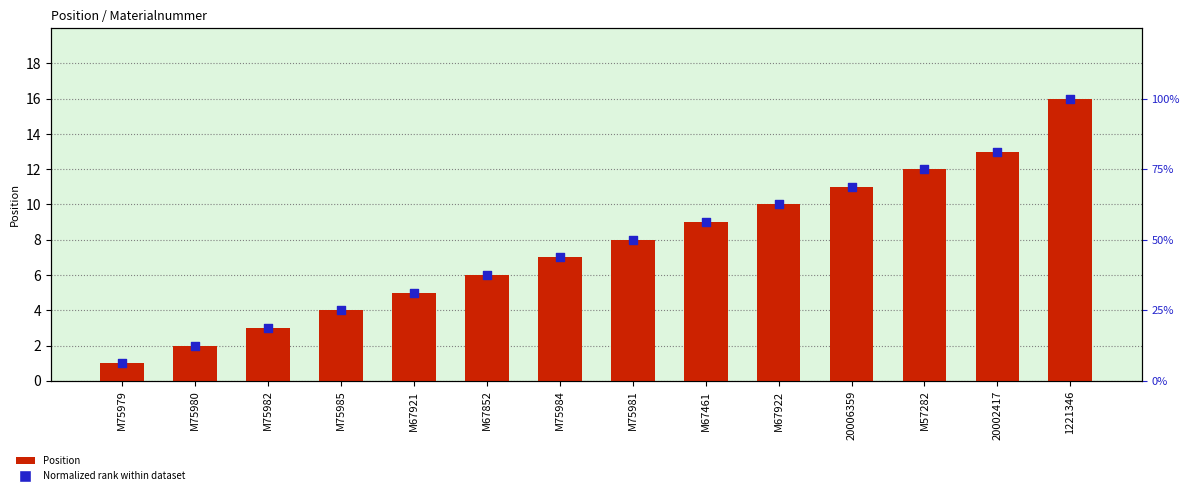

Which series has the largest total across all categories?

Position